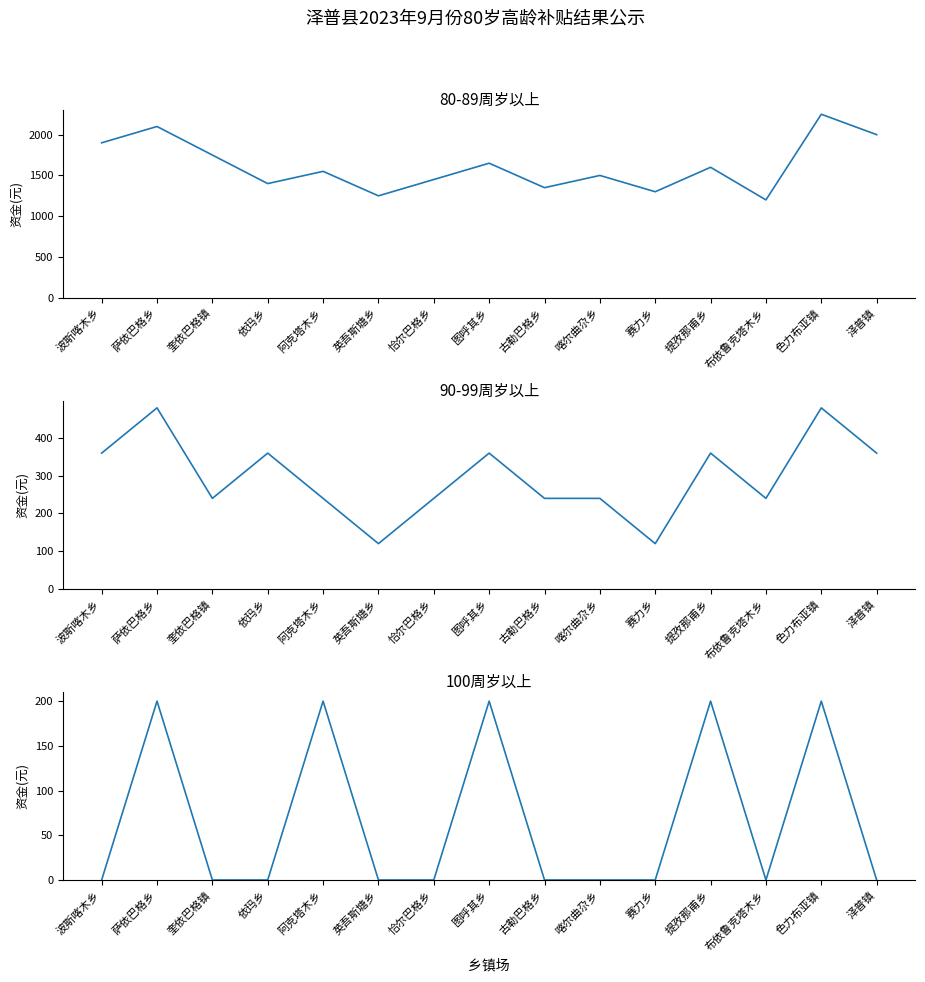

What are all the series names shown in the legend?

80-89周岁以上, 90-99周岁以上, 100周岁以上